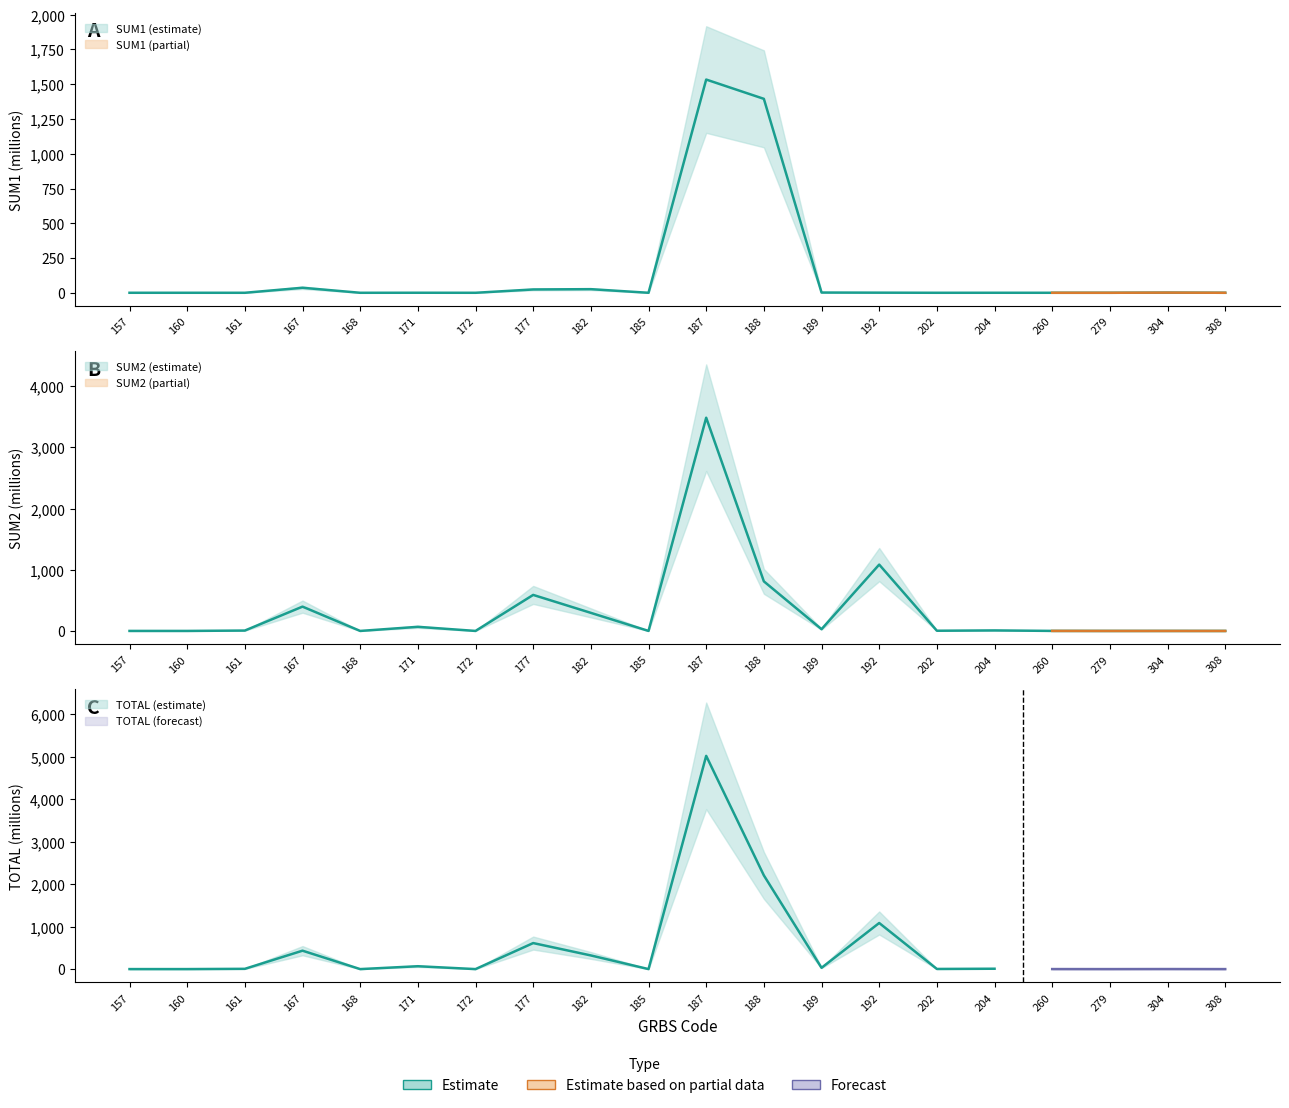

At which category does the chart reach its minimum across all series?

161